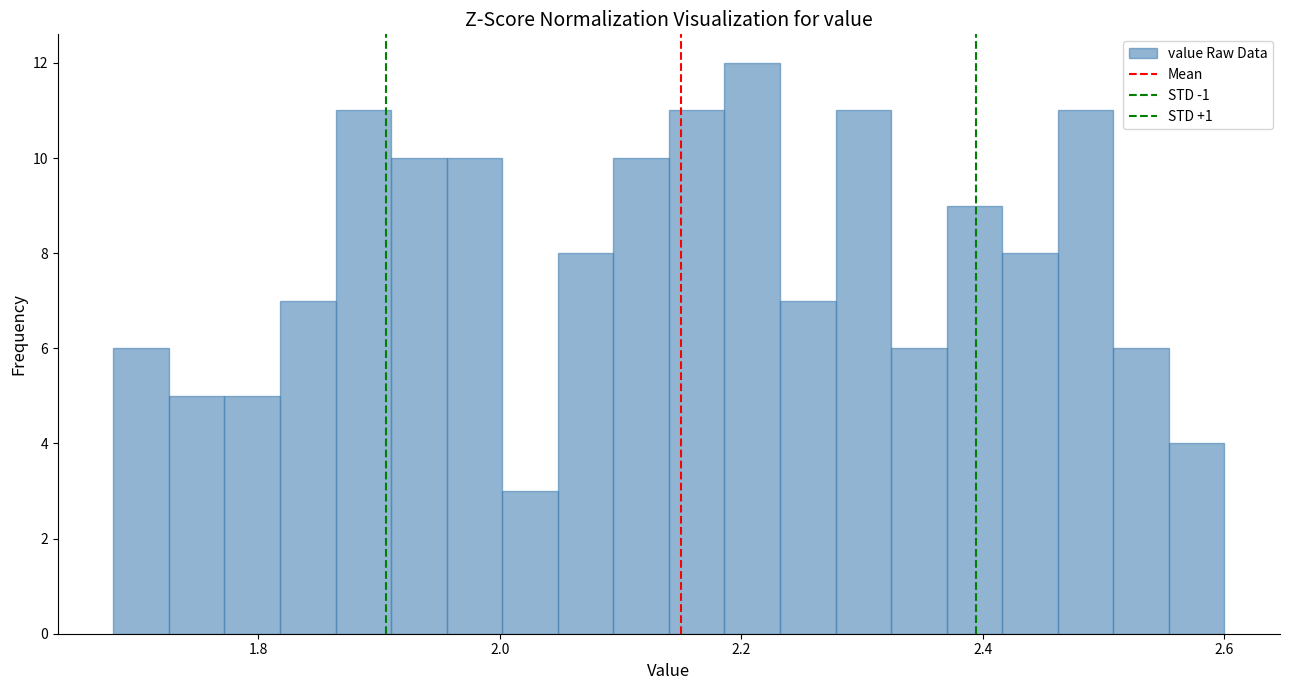

Read against the x-axis, roughly where is the centre of the tallest bar?

2.20